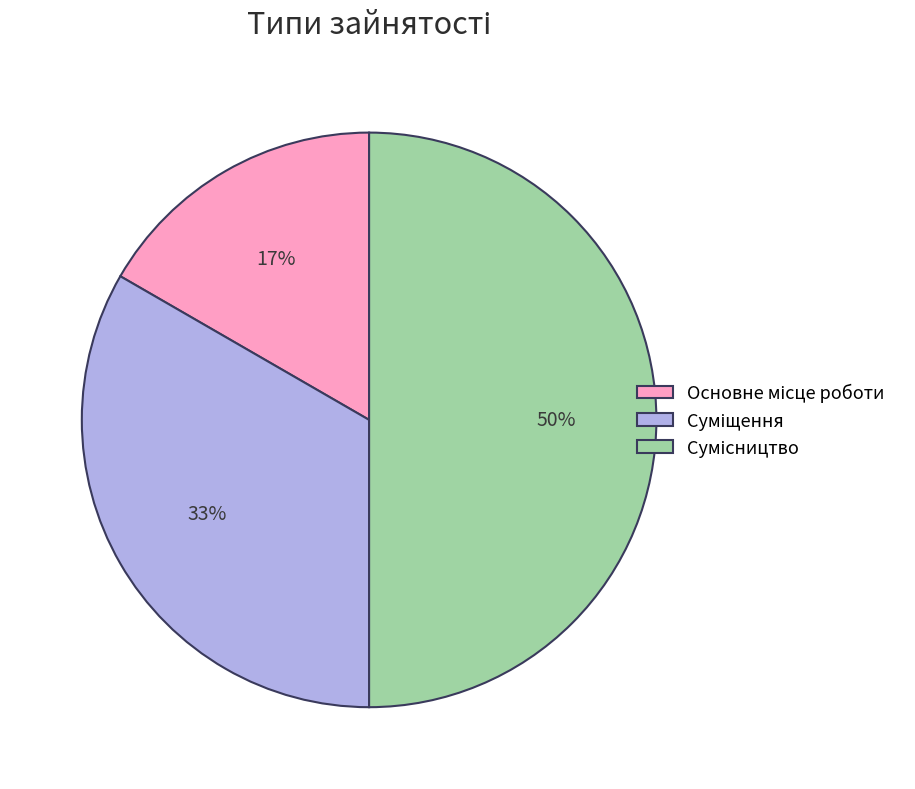

To the nearest percent, what is the difference between the largest and smallest slice percentages?

33%